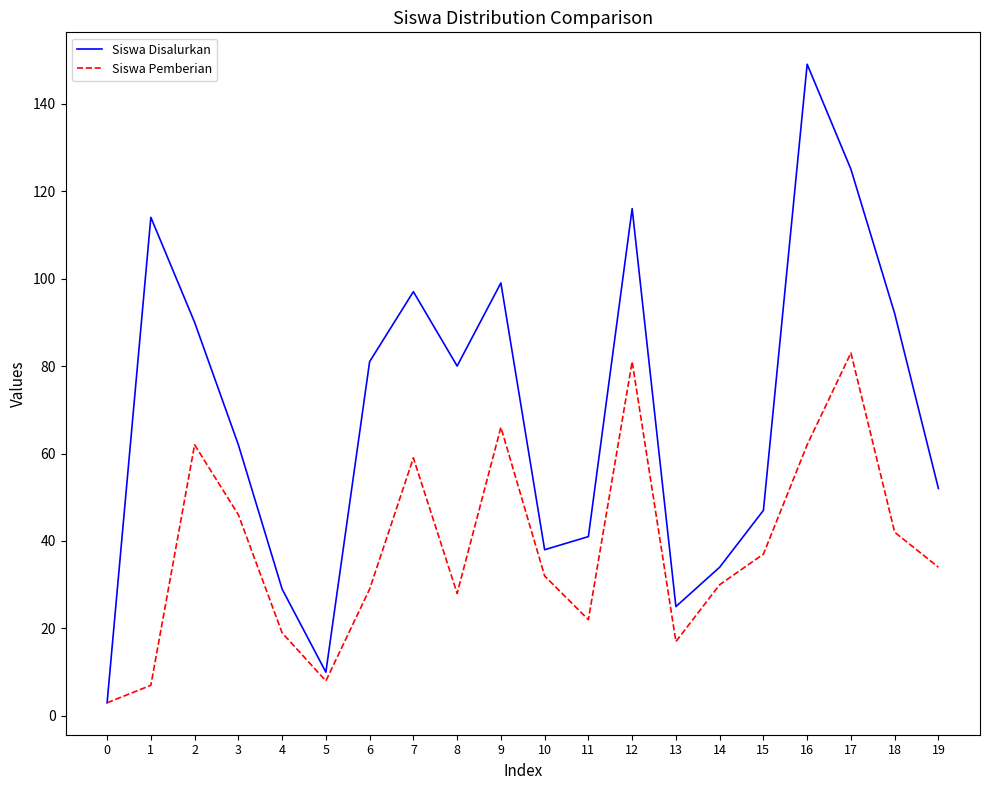

Does the chart have visible grid lines?

No